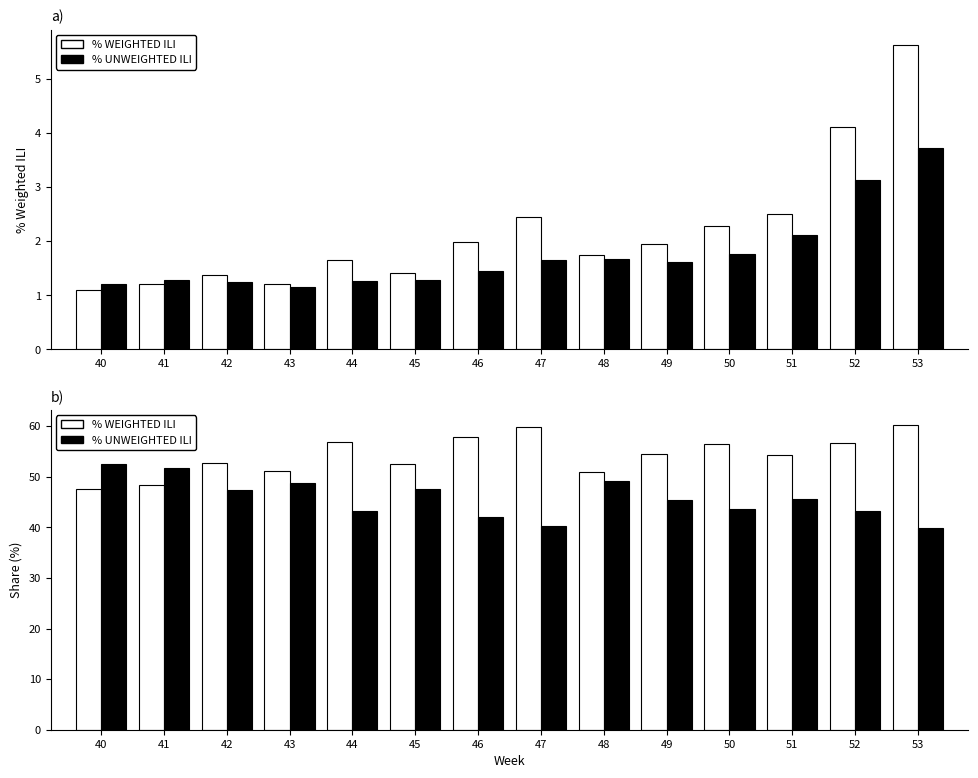

The value of % UNWEIGHTED ILI at 50 is 43.6. True or false?

True